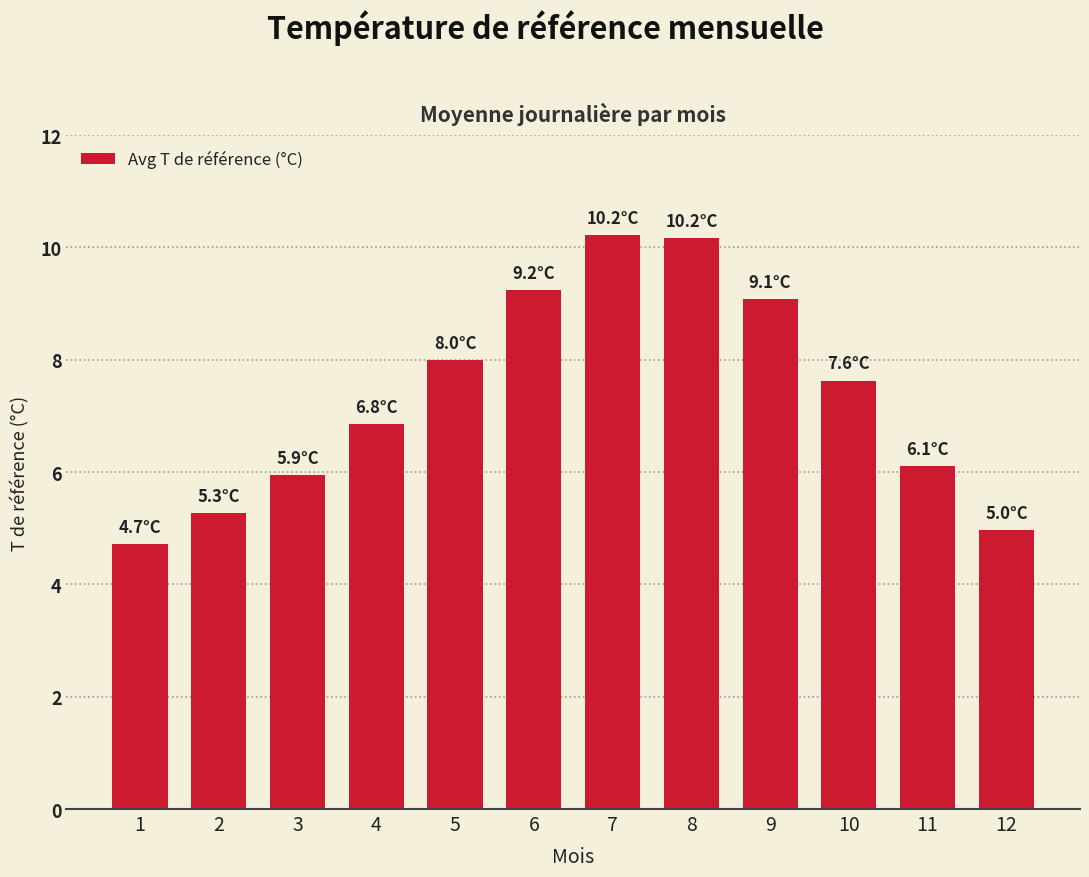

What is the value of the 9th bar from the left?

9.1